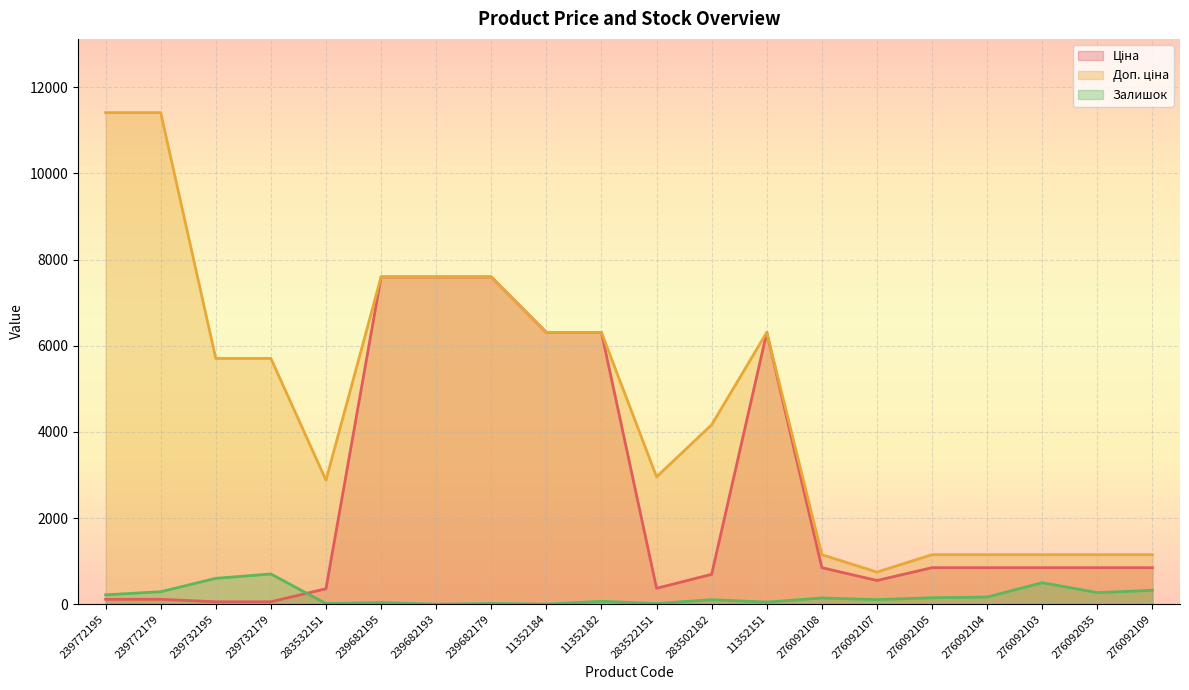

Reading right to left, transcribe all the data shown in this chart.

Ціна: 848.4	848.4	848.4	848.4	848.4	551.5	848.4	6308.8	694.3	369.5	6308.8	6308.8	7596.5	7596.5	7596.5	359.9	57.0	57.0	114.1	114.1
Доп. ціна: 1149.7	1149.7	1149.7	1149.7	1149.7	747.0	1149.7	6308.8	4165.6	2955.8	6308.8	6308.8	7596.5	7596.5	7596.5	2878.8	5705.0	5705.0	11410.0	11410.0
Залишок: 323.0	269.0	500.0	167.0	151.0	107.0	145.0	49.0	106.0	15.0	68.0	2.0	17.0	0.0	39.0	15.0	702.0	601.0	290.0	218.0